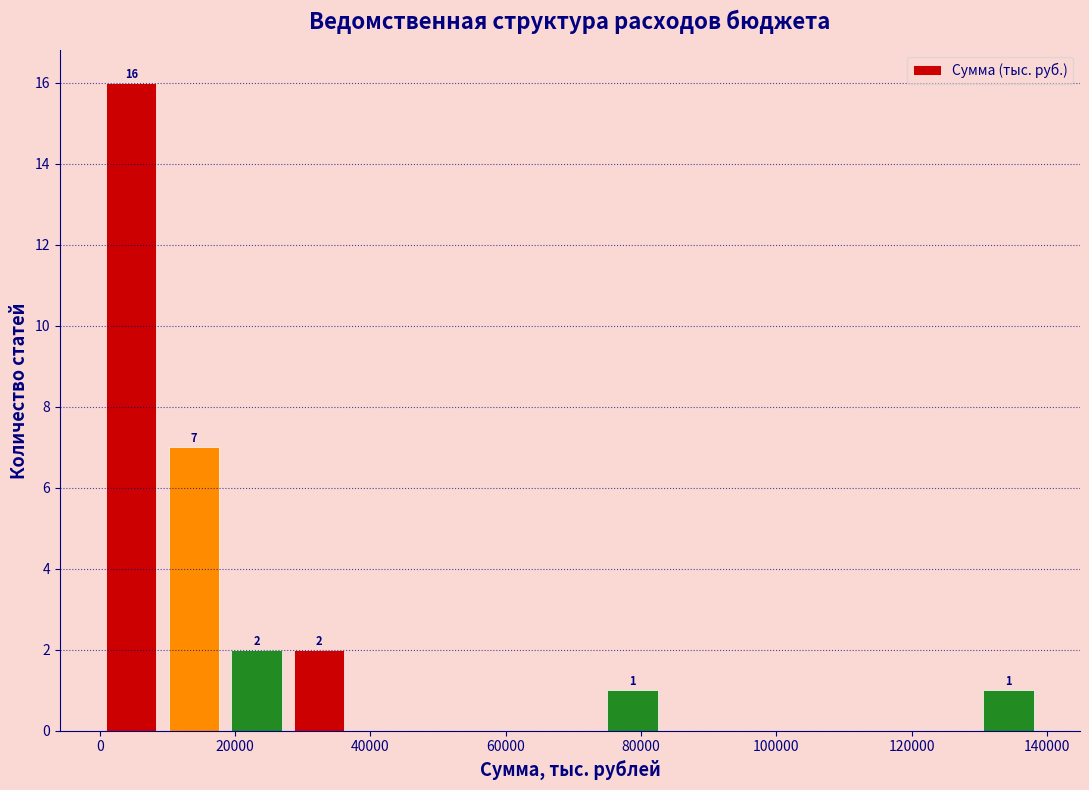

Which range on the x-axis has the tallest bar?

0 to 10000